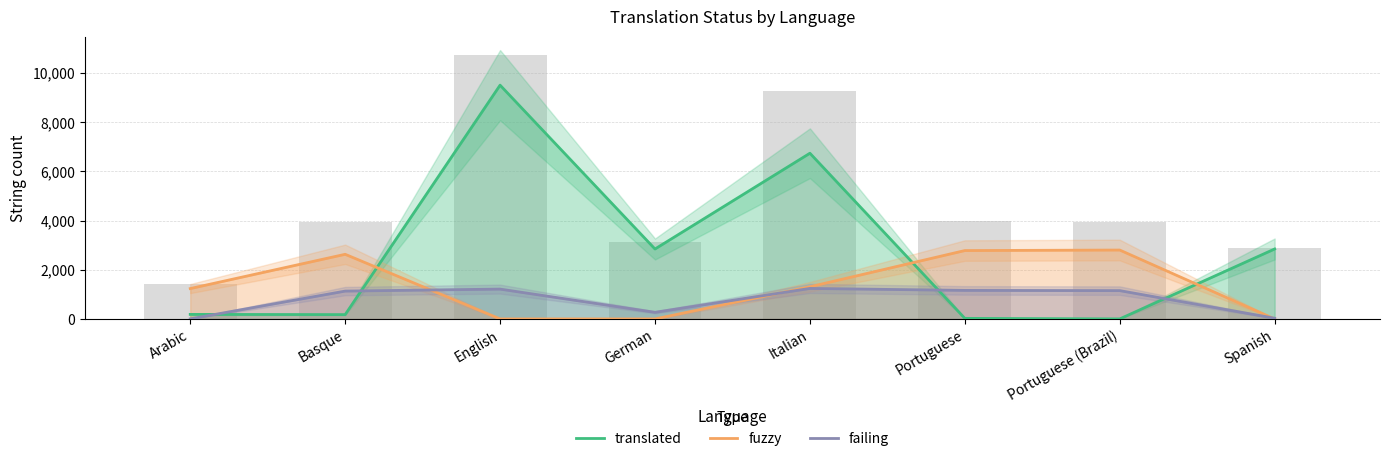

How many groups of bars are there?

8